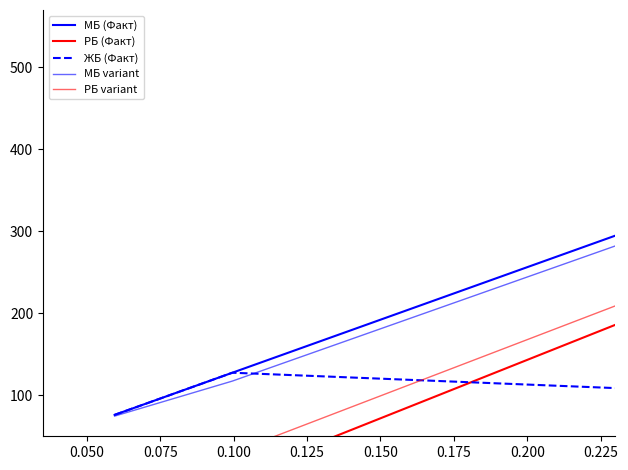

True or false: МБ variant and РБ (Факт) intersect in this chart.

False